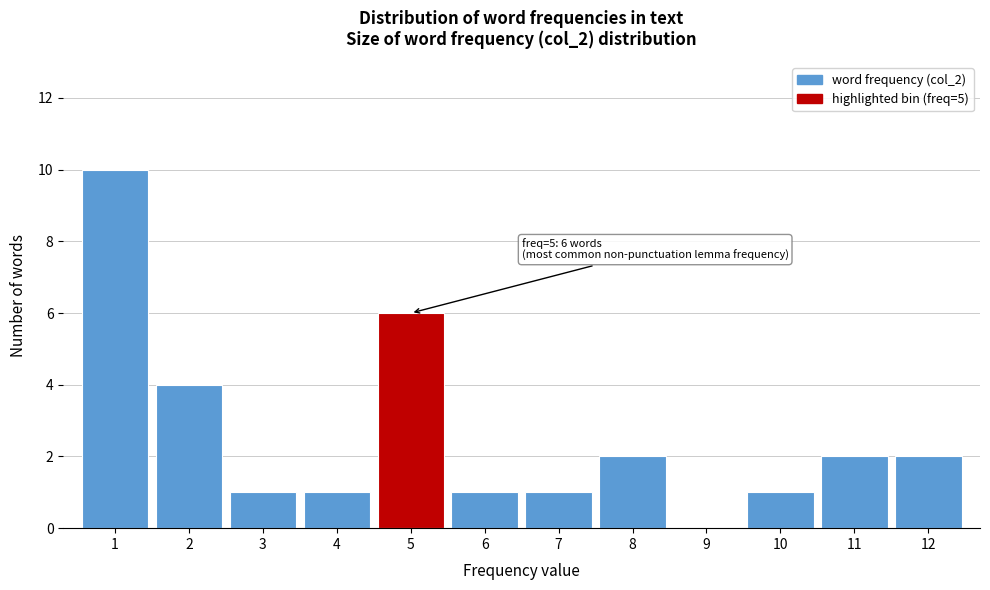

Over which range of the x-axis is the bar tallest?

0.5 to 1.5